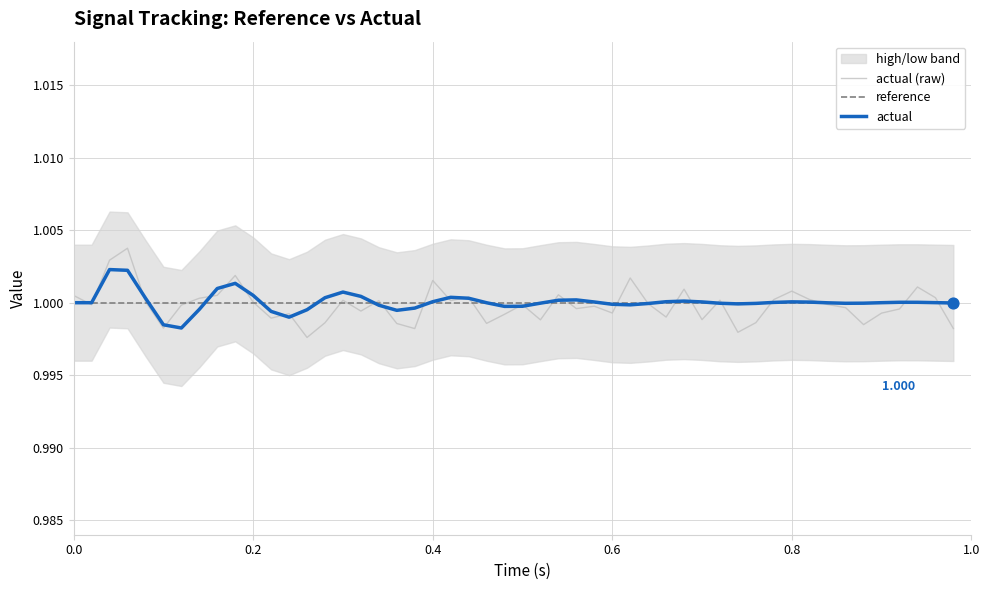

At how many categories does at least one series exceed 1?

20